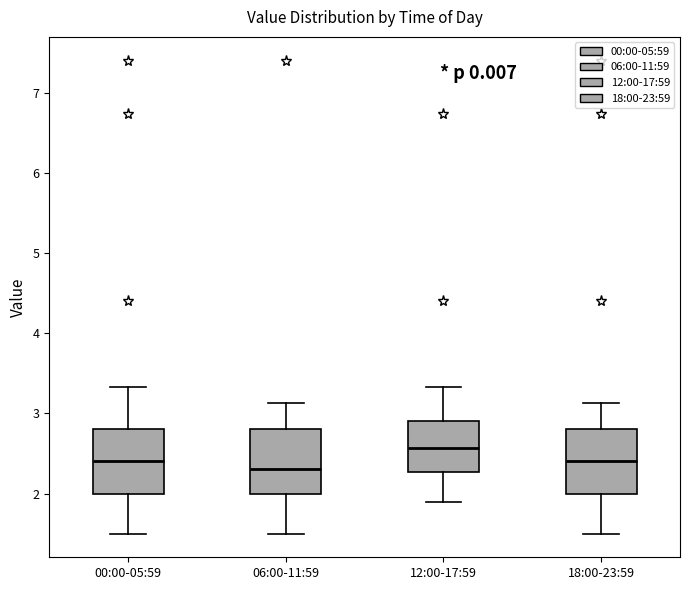

Where does the median line of the box for 12:00-17:59 sit on the y-axis? The values are not printed on the chart, so give them approximately, as read against the axis.

2.6